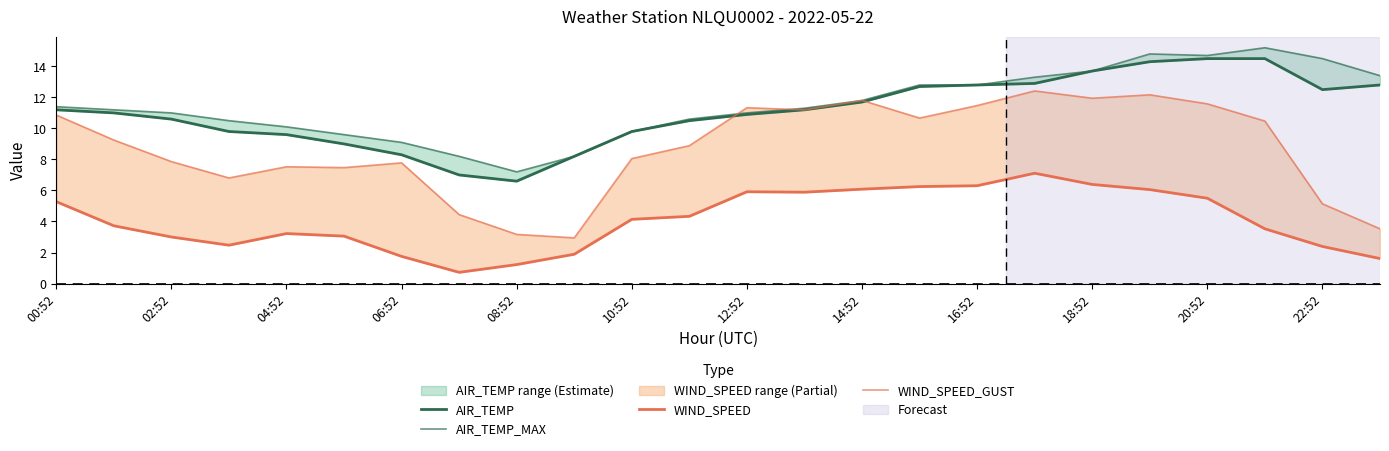

What is the highest value of the WIND_SPEED series?

7.1